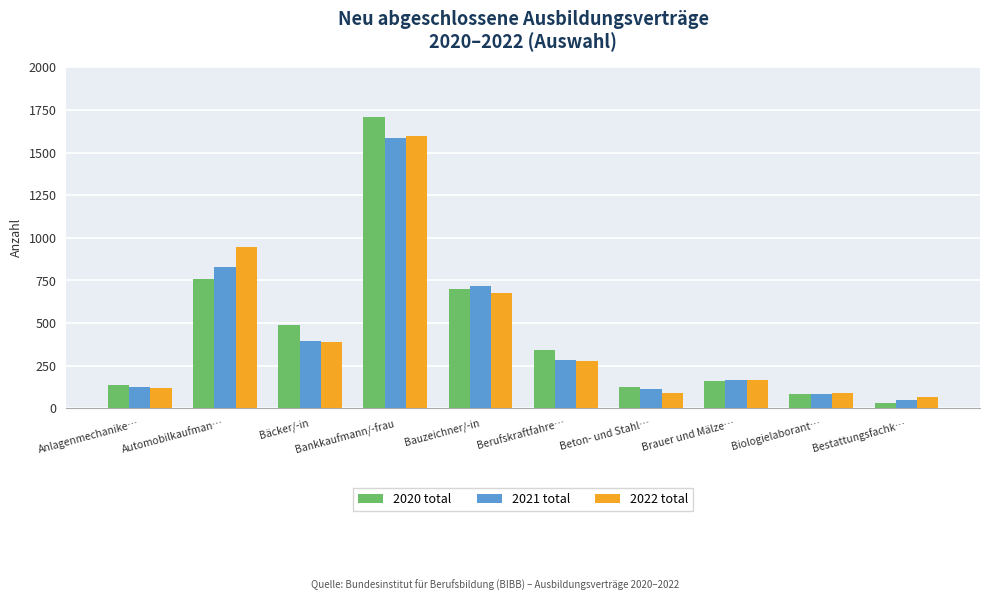

What is the difference between the maximum and minimum values in the 2022 total series?

1530